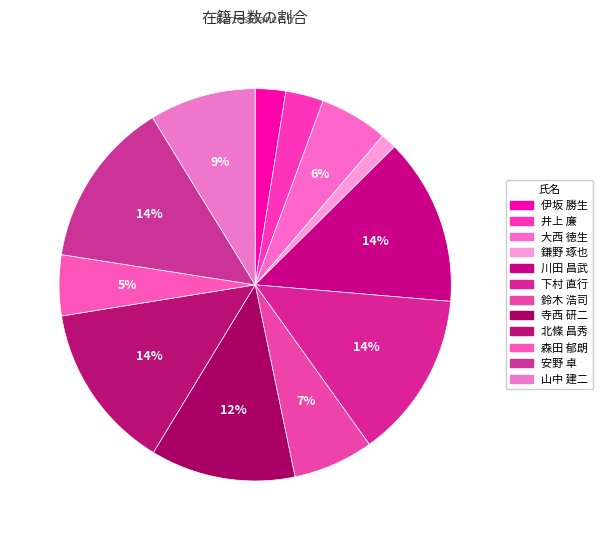

How many slices are in this pie chart?

12